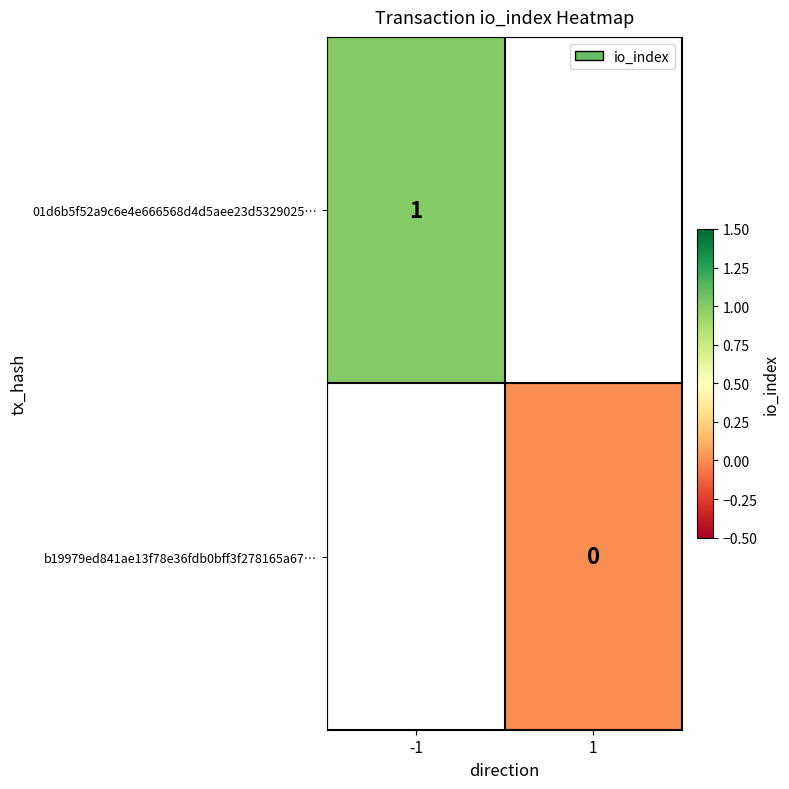

True or false: 01d6b5f52a9c6e4e666568d4d5aee23d5329025… has a value of 1 at -1.

True